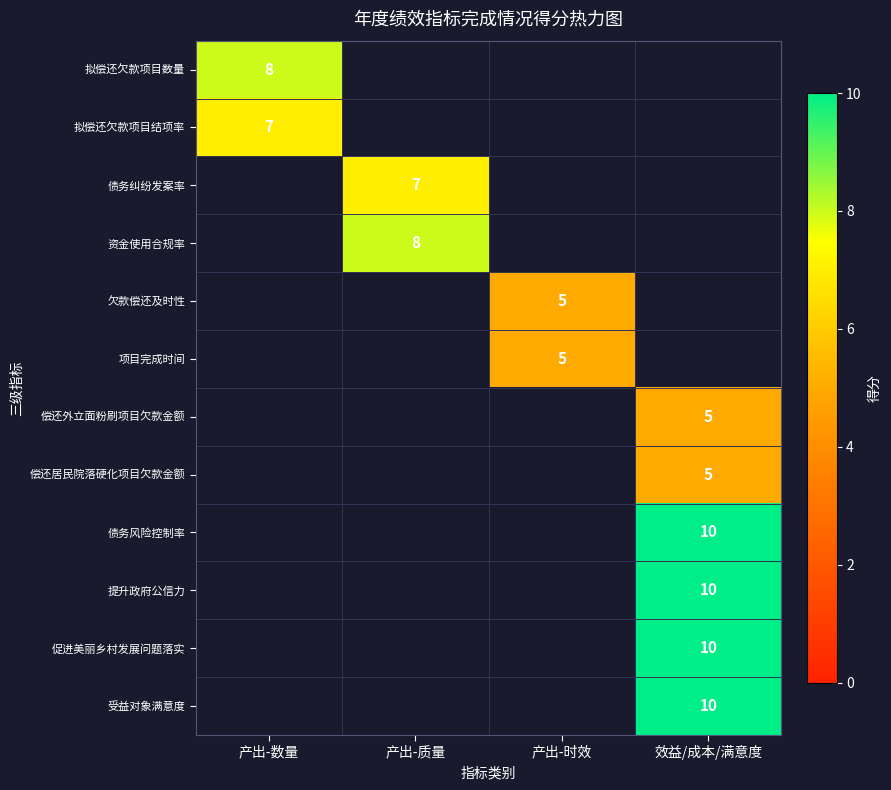

The 促进美丽乡村发展问题落实 series shows 10.0 at 效益/成本/满意度. True or false?

True